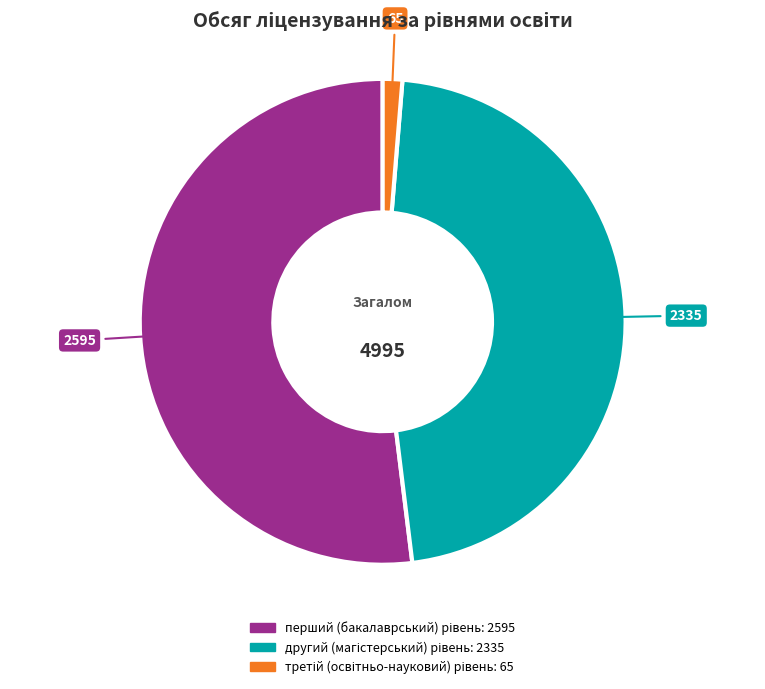

Is there a majority slice in this chart?

Yes